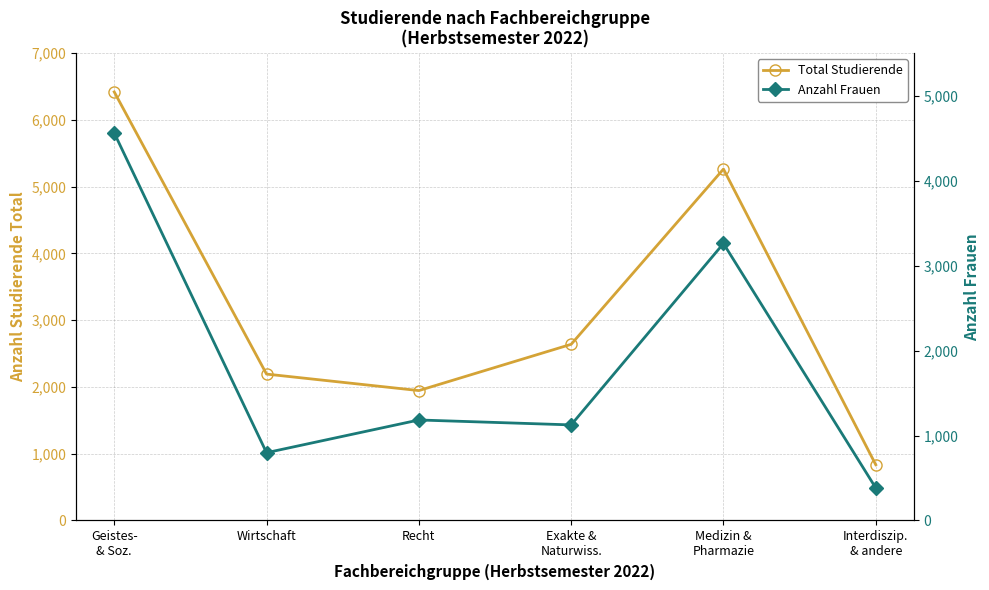

What is the average value of the Anzahl Frauen series?

1885